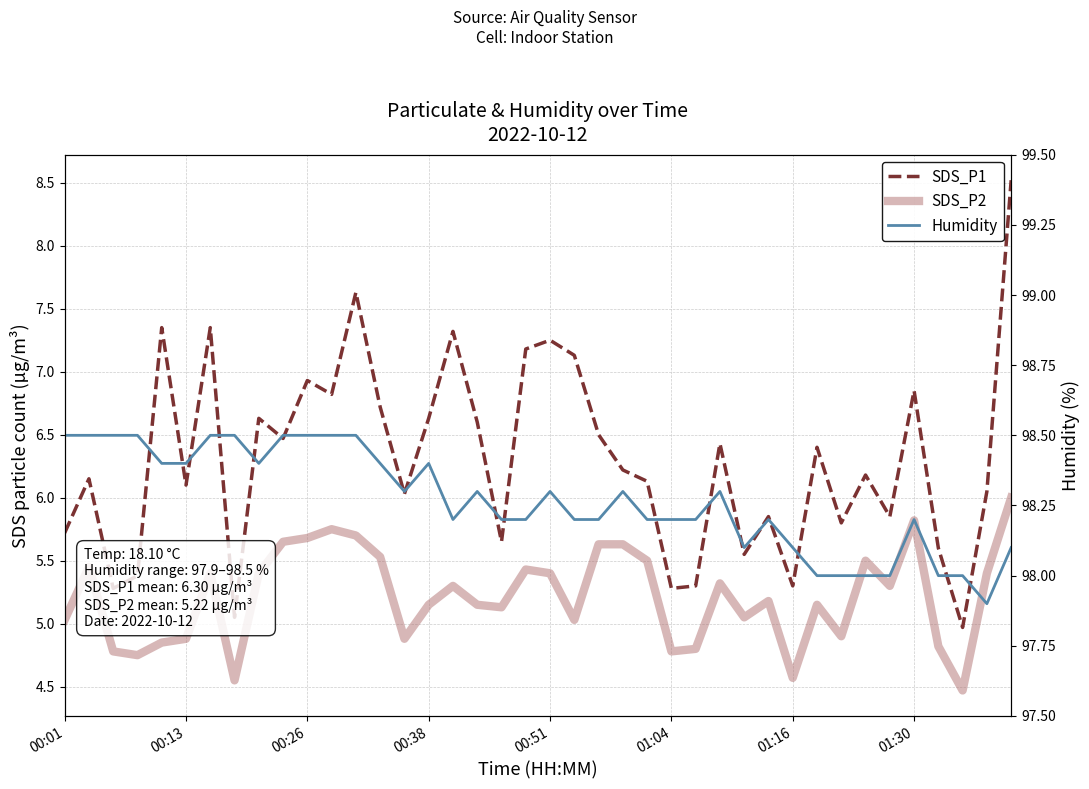

The SDS_P2 series shows 6.5 at 00:26. True or false?

False